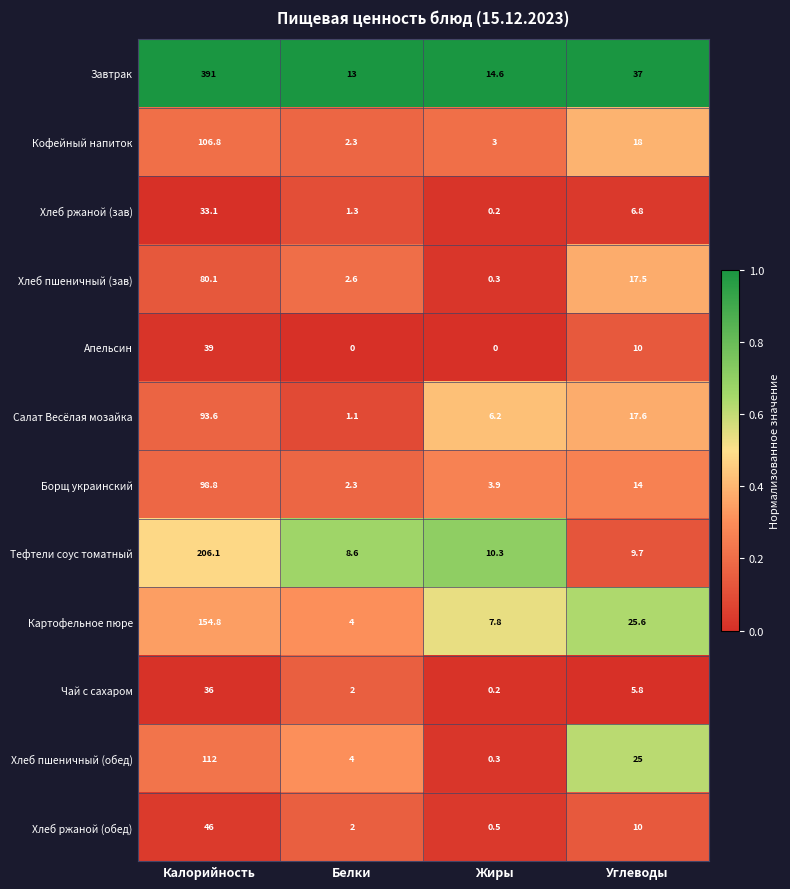

What is the sum of all Салат Весёлая мозайка values?

118.5